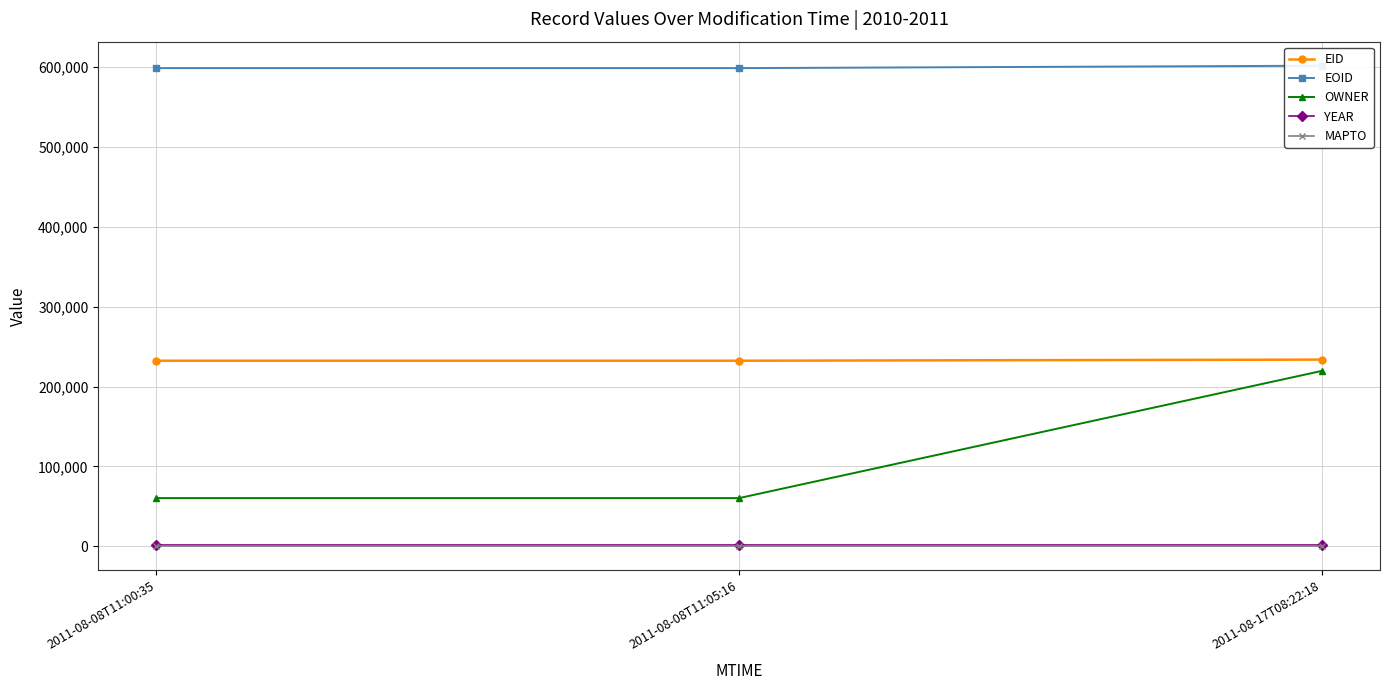

Which label corresponds to the largest value in the chart?

2011-08-17T08:22:18